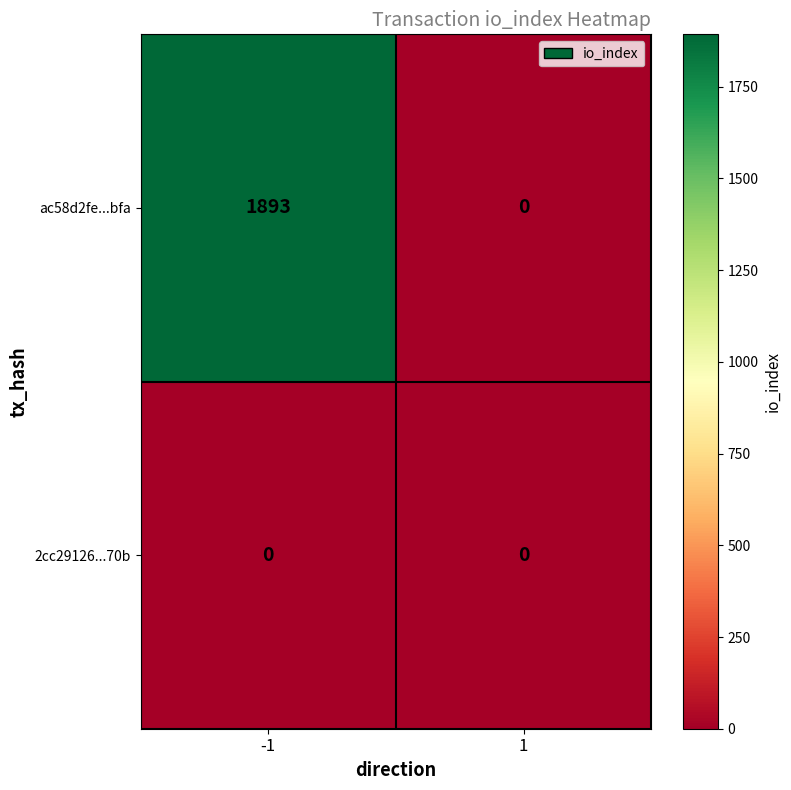

Which series has the widest spread of values?

ac58d2fe...bfa